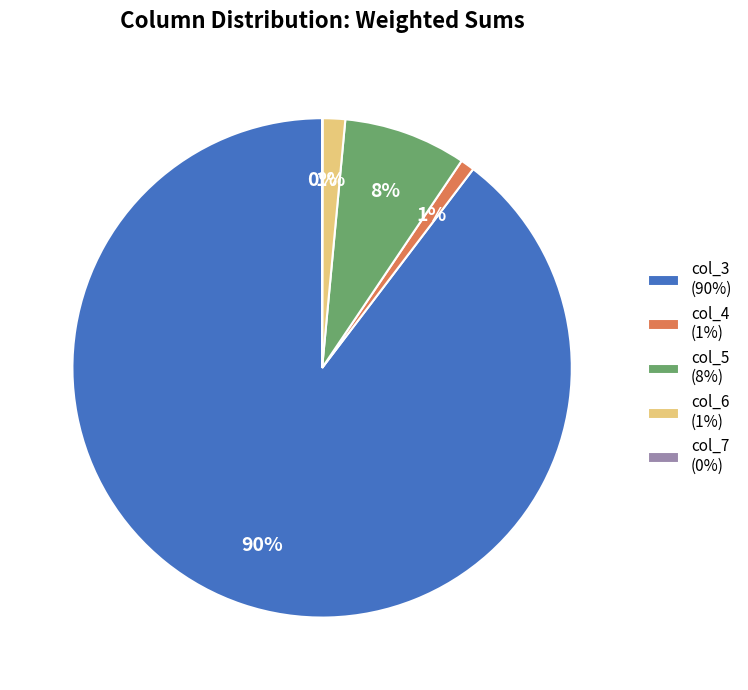

Is there a majority slice in this chart?

Yes